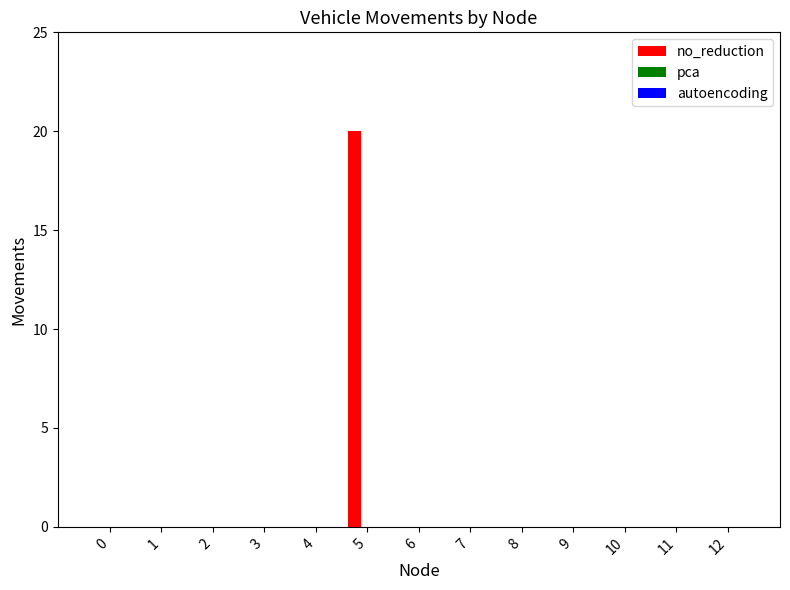

What is the sum of all values?

20